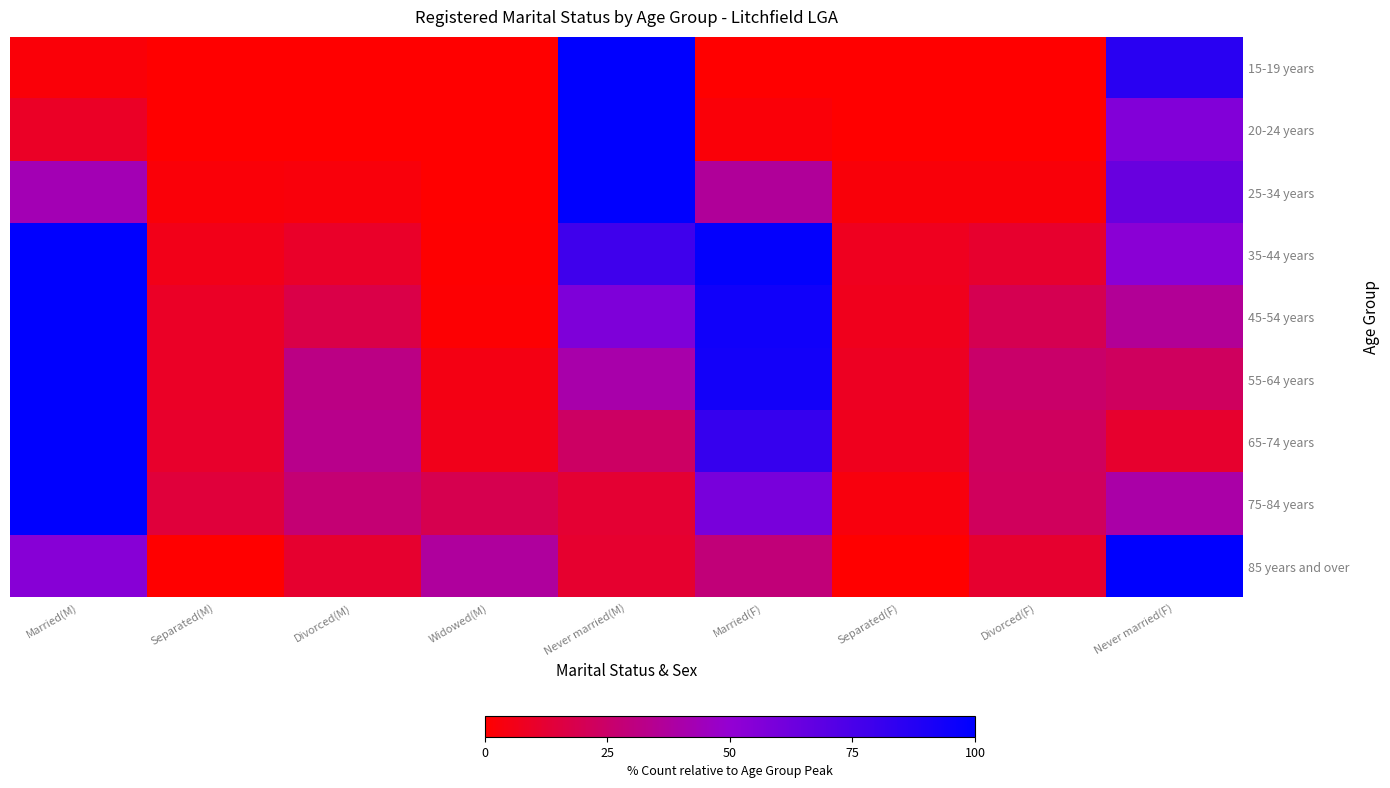

Which has a higher value, Married(M) or Separated(M)?

Married(M)